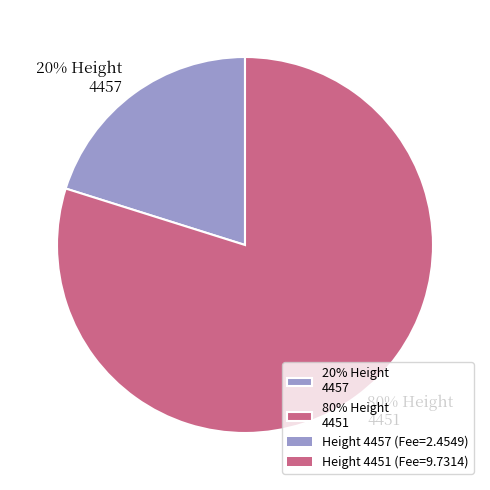

To the nearest percent, what portion does 80% Height 4451 represent?

80%